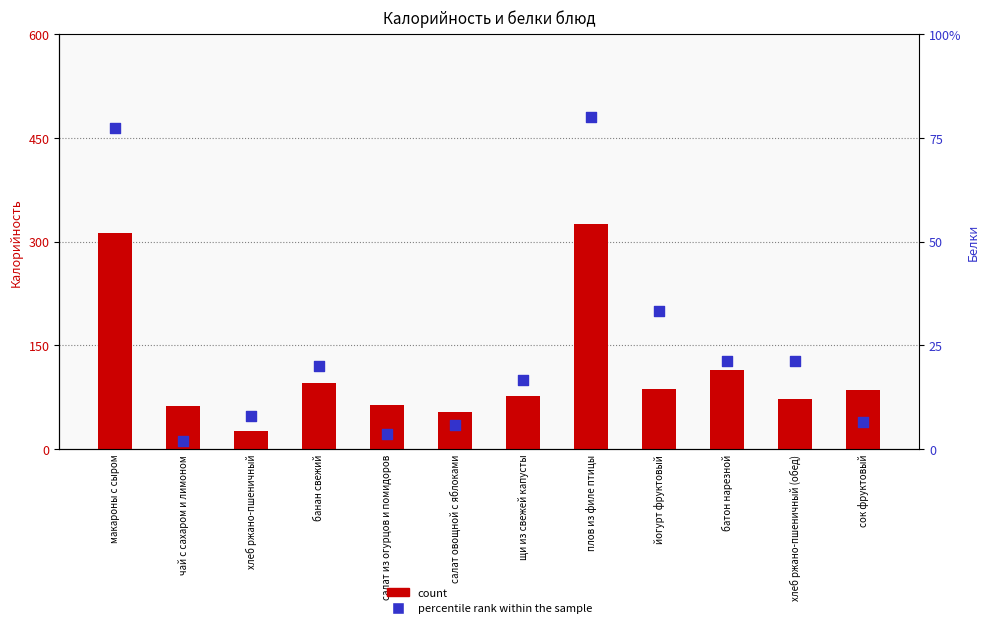

Which series contains the lowest Y value?

percentile rank within the sample